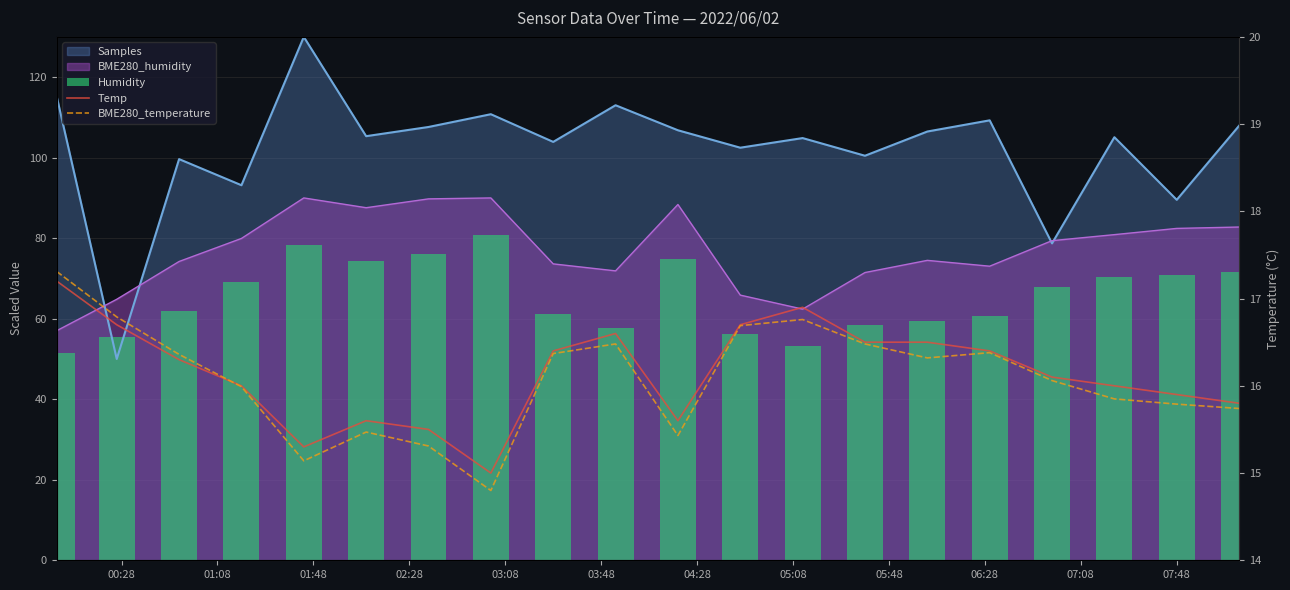

Is the value of BME280_temperature at 19 greater than the value of Temp at 03:48?

Yes